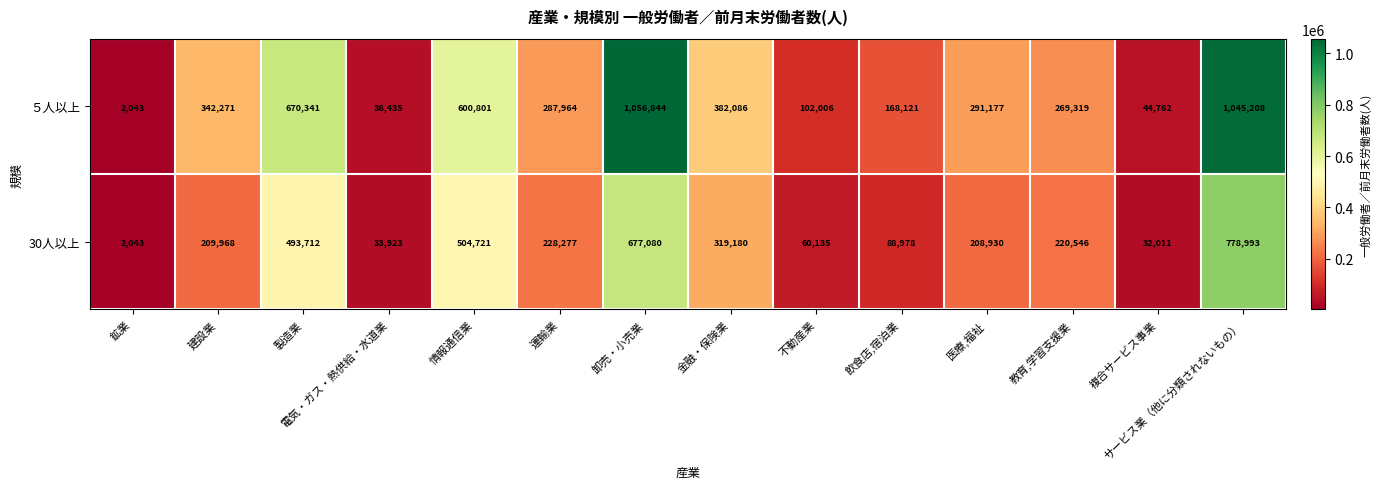

Rank the series by their maximum value, from lowest to highest.

30人以上, ５人以上